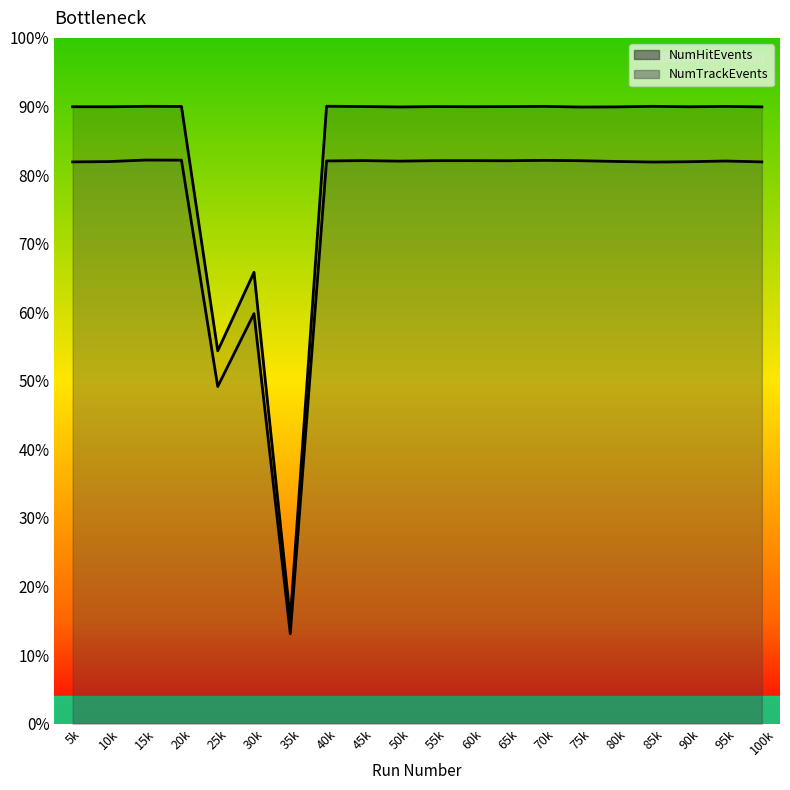

Which category has the lowest value in the NumHitEvents series?

35k